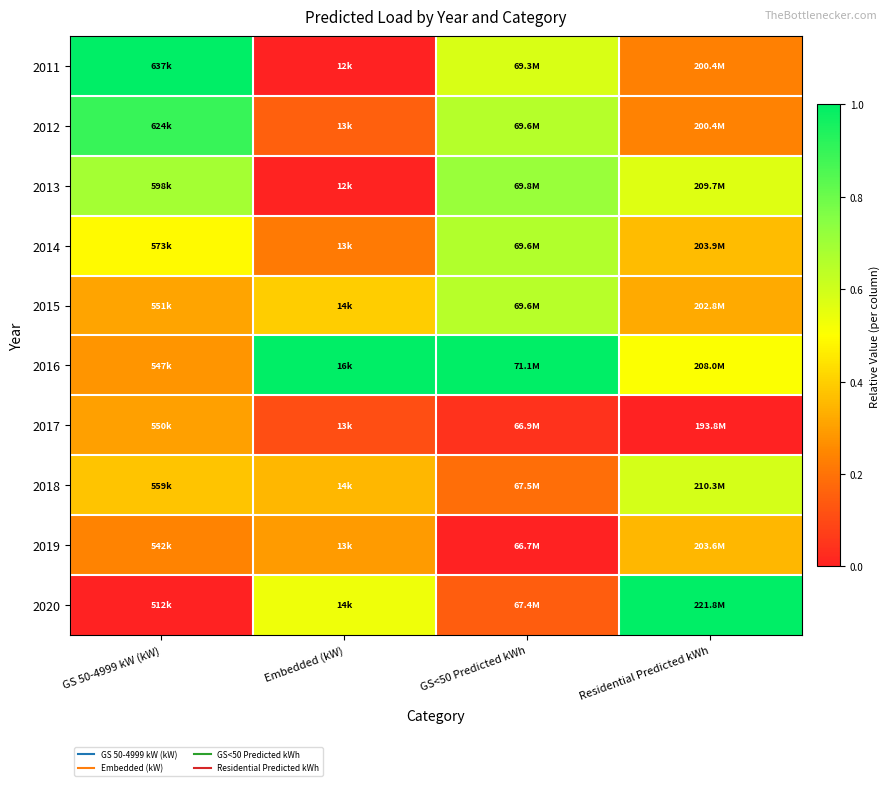

At which category is the sum across all series the highest?

GS<50 Predicted kWh